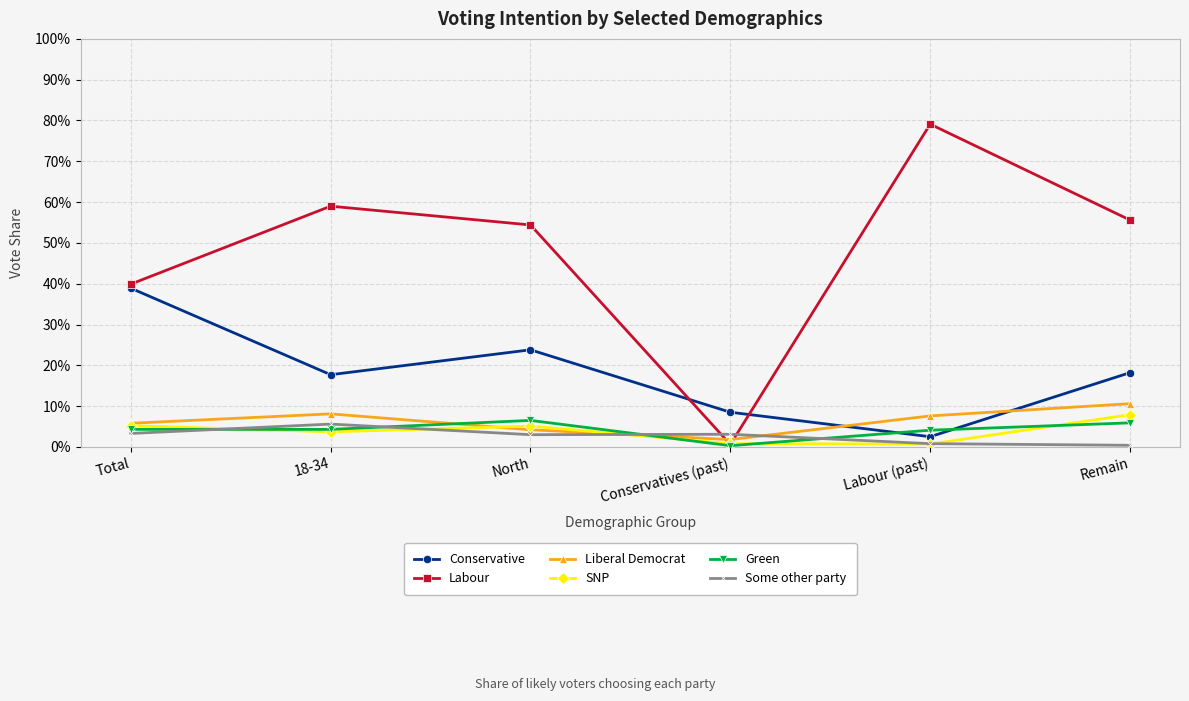

True or false: Labour has a value of 0.6 at Remain.

True